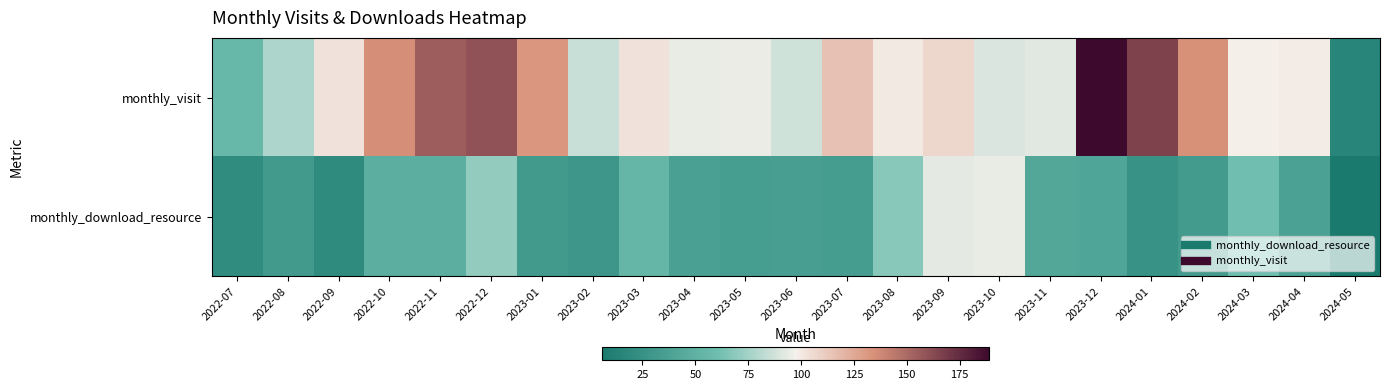

Reading left to right, extract all data points from this chart.

monthly_visit: 2022-07=56	2022-08=78	2022-09=103	2022-10=135	2022-11=155	2022-12=159	2023-01=132	2023-02=85	2023-03=103	2023-04=94	2023-05=95	2023-06=87	2023-07=115	2023-08=100	2023-09=107	2023-10=90	2023-11=92	2023-12=189	2024-01=166	2024-02=134	2024-03=98	2024-04=99	2024-05=16
monthly_download_resource: 2022-07=21	2022-08=32	2022-09=20	2022-10=48	2022-11=48	2022-12=71	2023-01=32	2023-02=29	2023-03=54	2023-04=37	2023-05=35	2023-06=36	2023-07=34	2023-08=68	2023-09=93	2023-10=94	2023-11=42	2023-12=41	2024-01=26	2024-02=33	2024-03=61	2024-04=38	2024-05=6